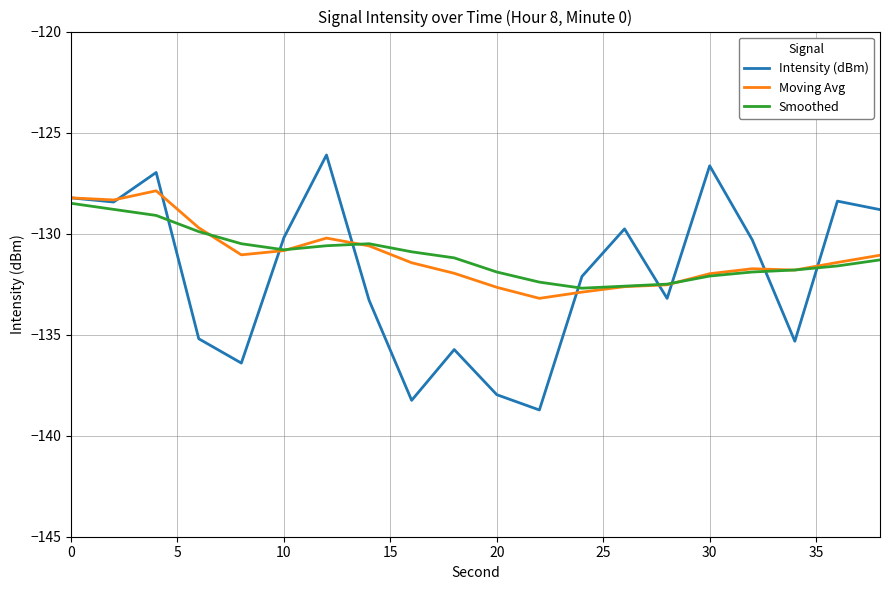

What is the difference between the maximum and minimum values in the Smoothed series?

4.2